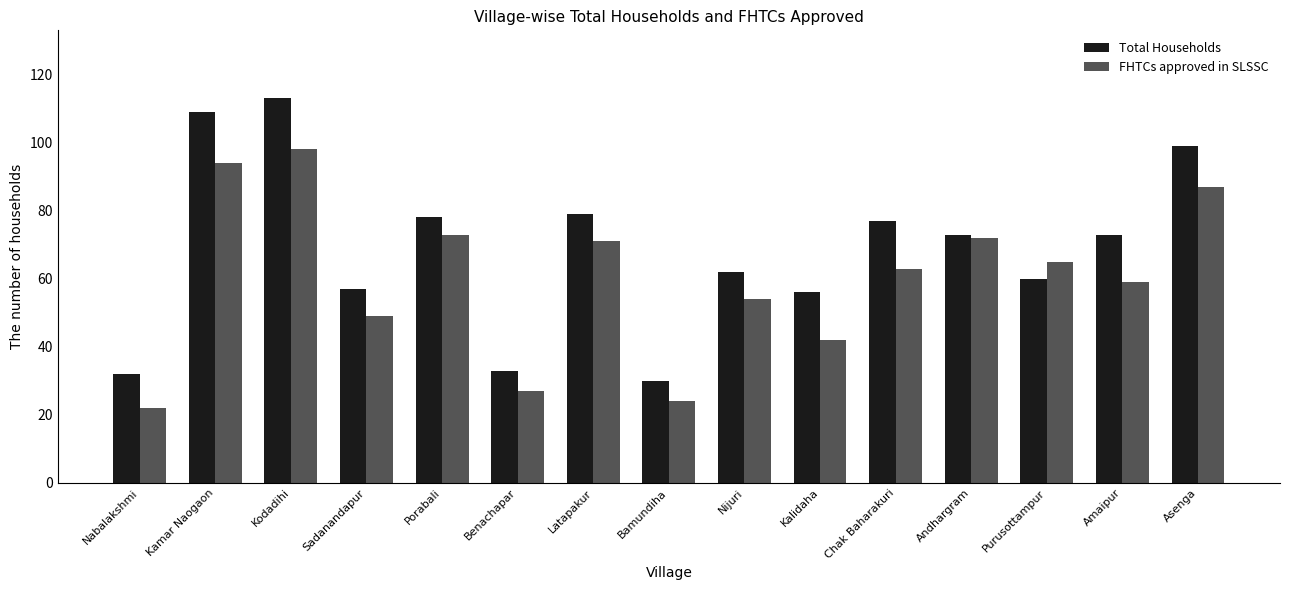

The value of FHTCs approved in SLSSC at Nijuri is 54. True or false?

True